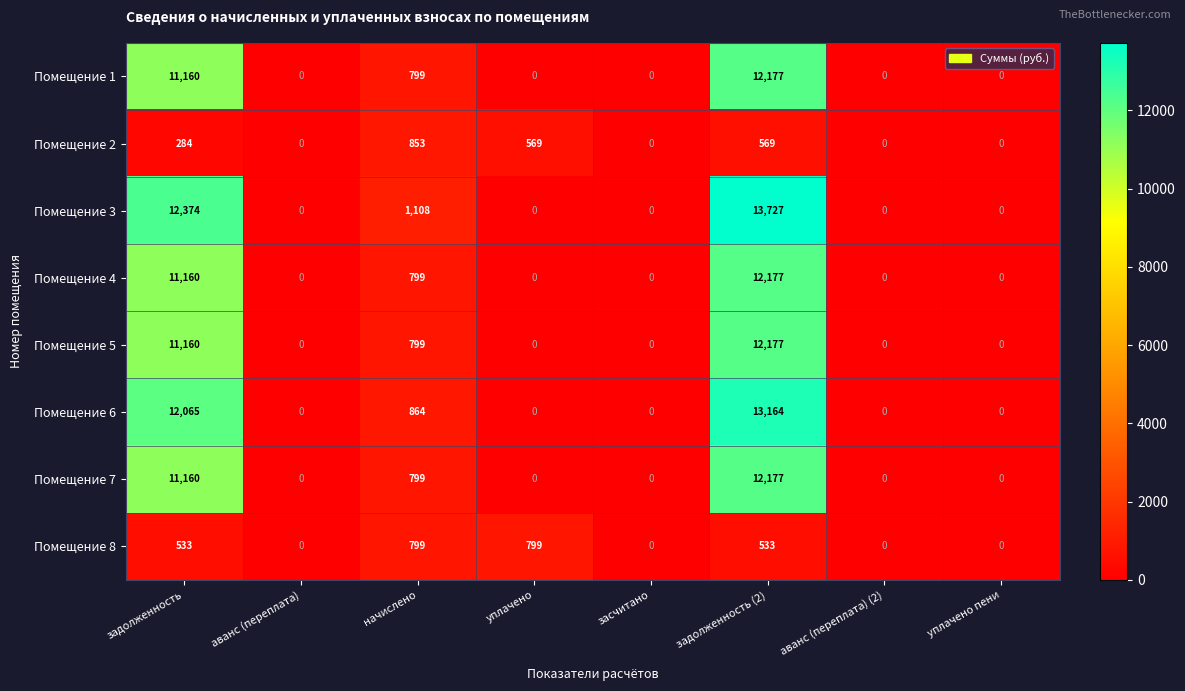

At how many categories does at least one series exceed 10779?

2